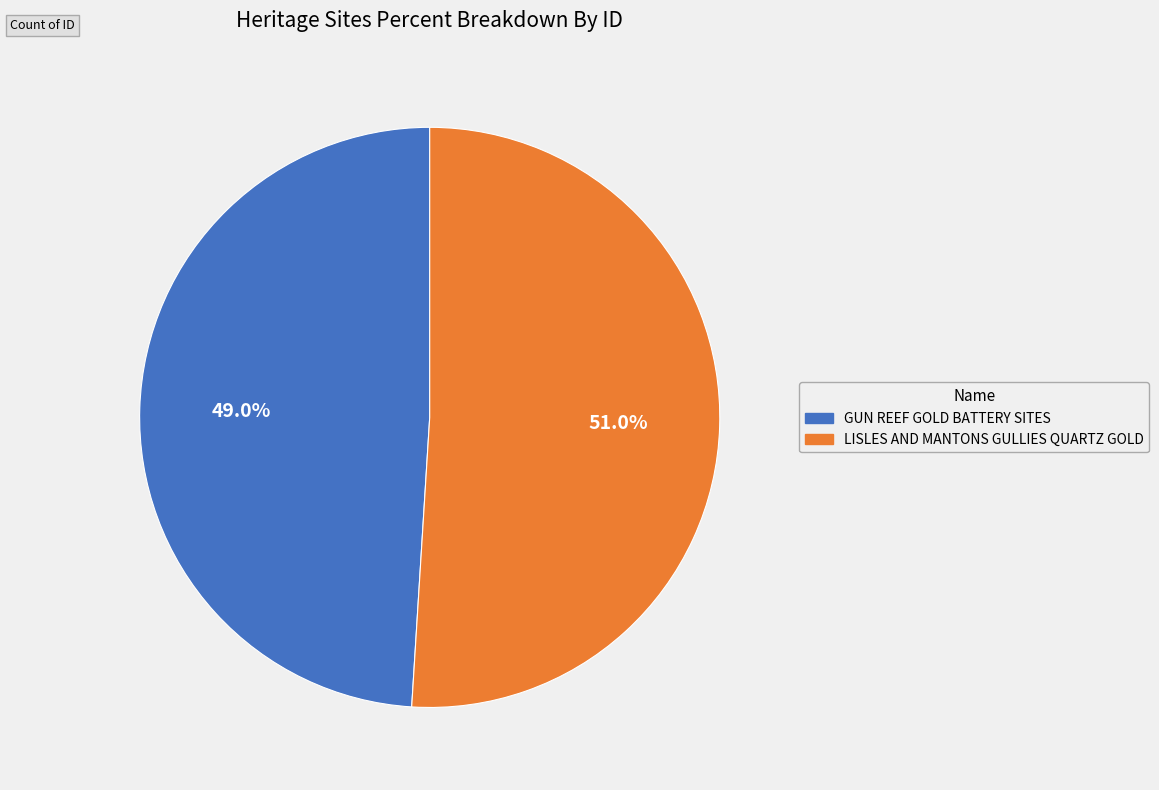

How many segments does this pie chart have?

2